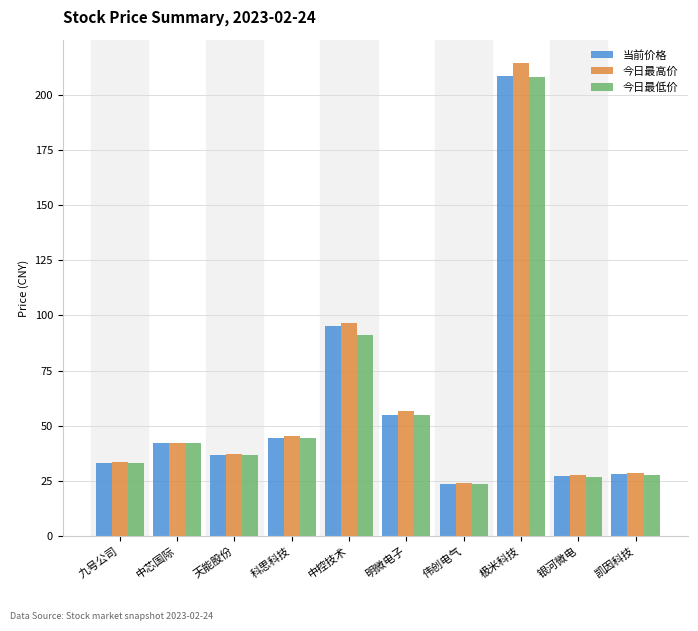

Which series has the largest range (max minus min)?

今日最高价